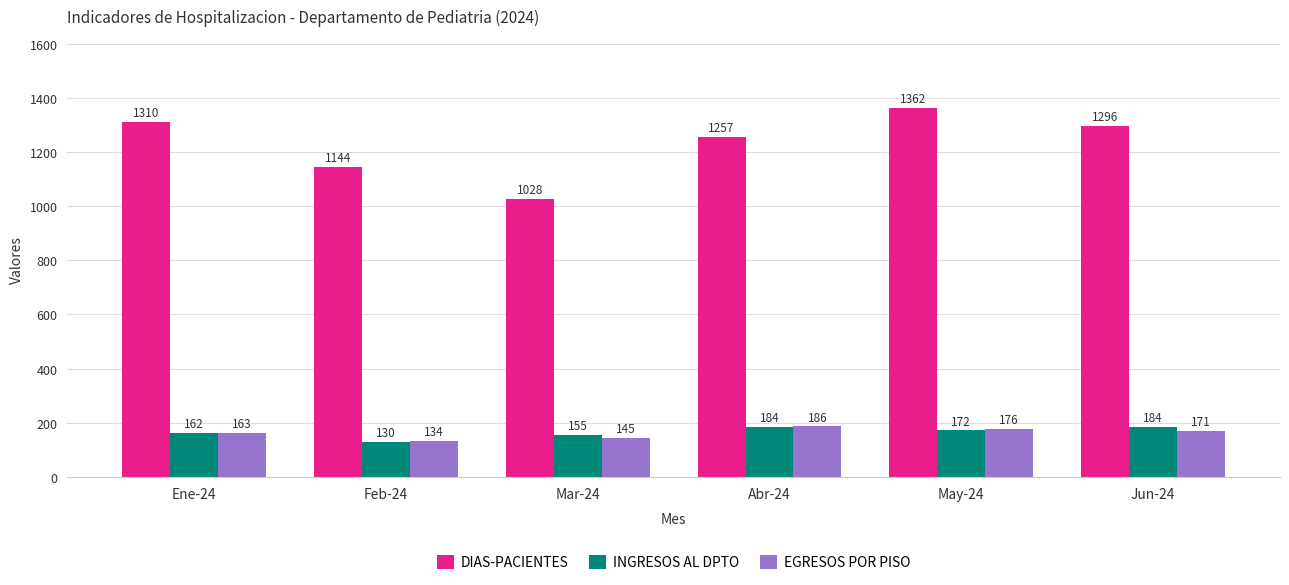

How many data points in EGRESOS POR PISO are less than 171?

3